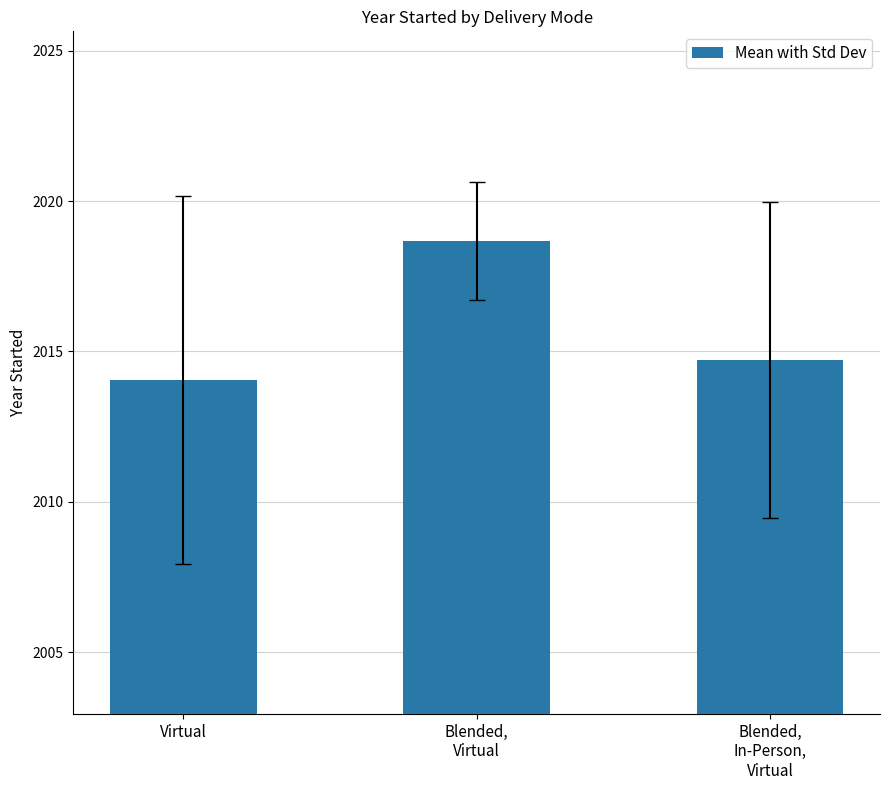

True or false: the data shows 2014.1 at Virtual.

True